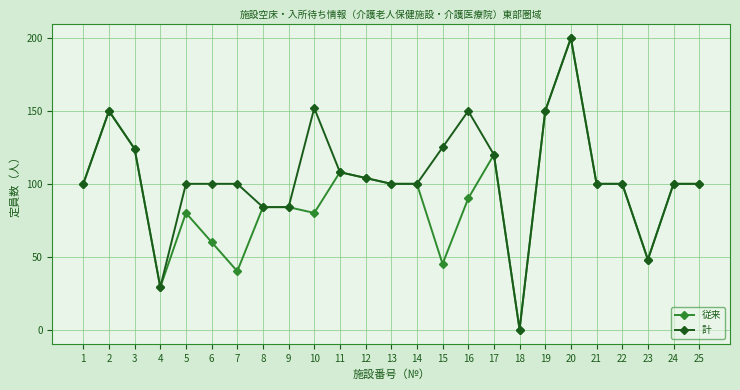

Reading right to left, list all the values displayed in this chart.

従来: 25=100	24=100	23=48	22=100	21=100	20=200	19=150	18=0	17=120	16=90	15=45	14=100	13=100	12=104	11=108	10=80	9=84	8=84	7=40	6=60	5=80	4=29	3=124	2=150	1=100
計: 25=100	24=100	23=48	22=100	21=100	20=200	19=150	18=0	17=120	16=150	15=125	14=100	13=100	12=104	11=108	10=152	9=84	8=84	7=100	6=100	5=100	4=29	3=124	2=150	1=100